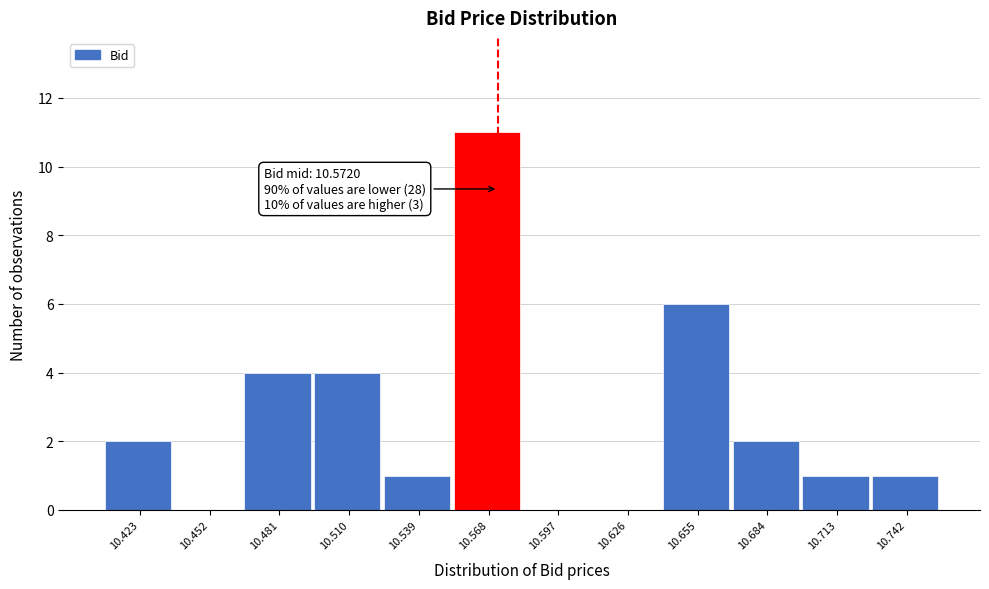

Which range on the x-axis has the tallest bar?

10.555 to 10.585